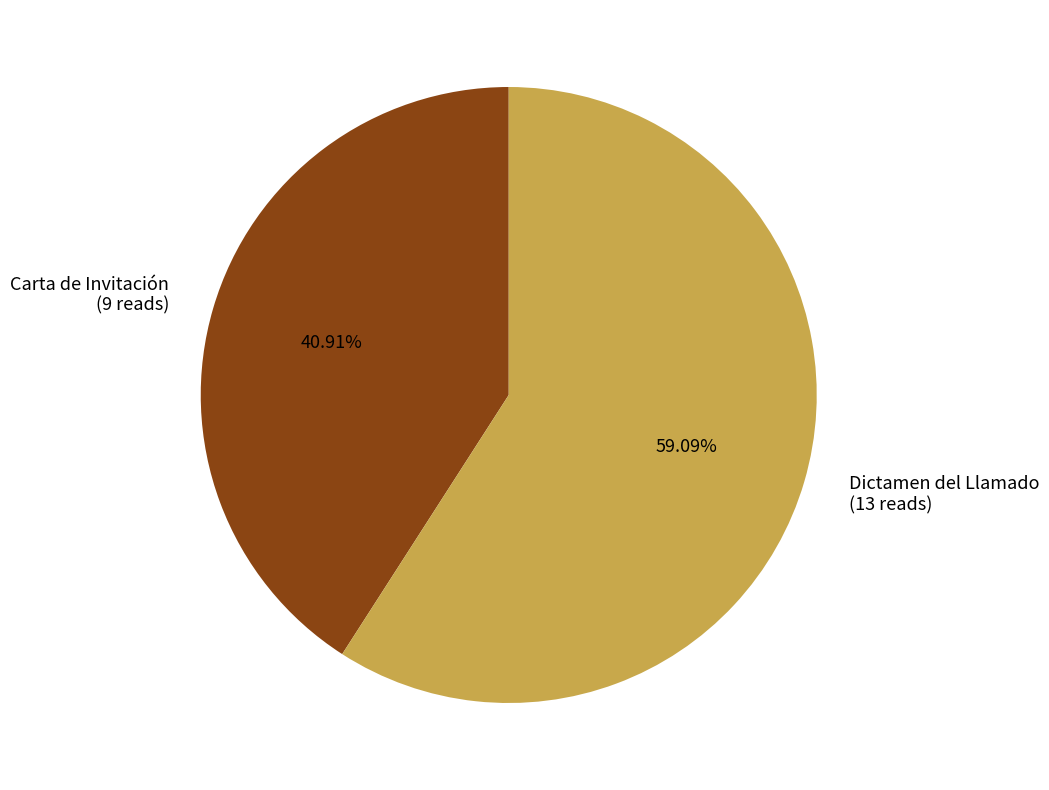

To the nearest percent, what is the combined percentage of Dictamen del Llamado and Carta de Invitación?

100%